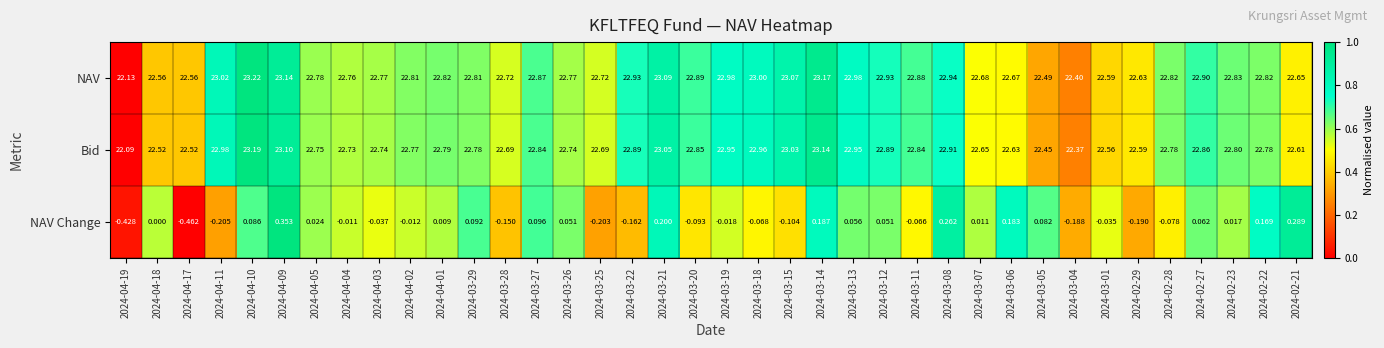

What is the difference between the highest and lowest values at 2024-03-28?

22.9